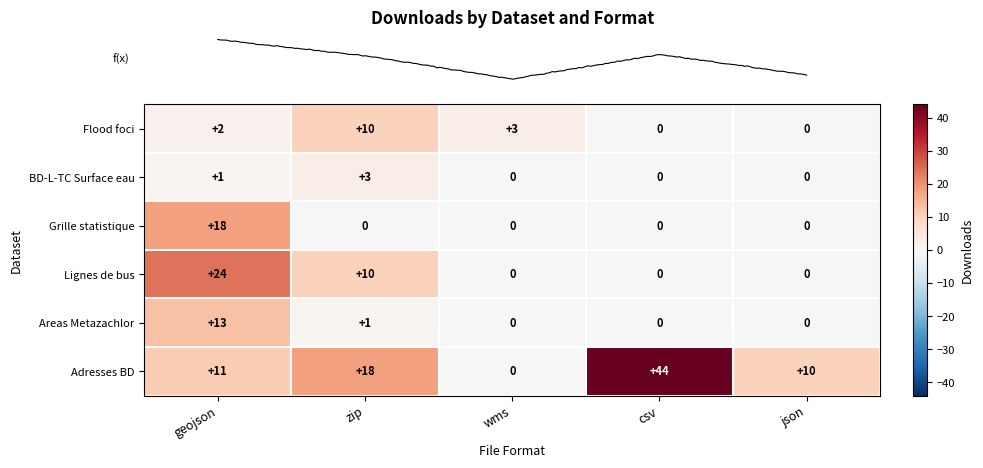

The value of Grille statistique at geojson is 30. True or false?

False